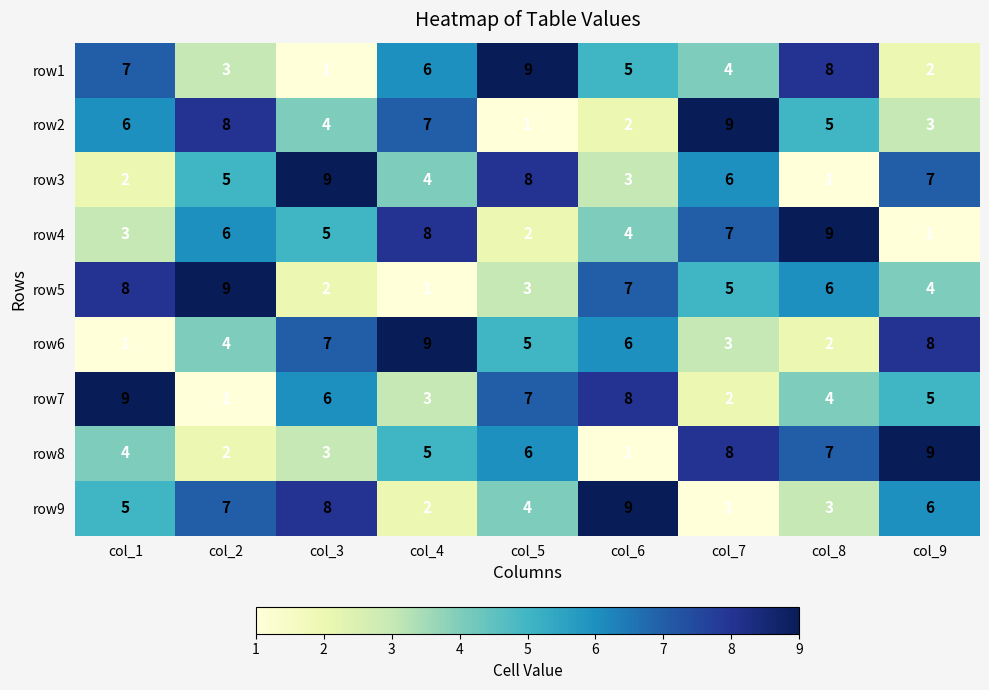

At which label is row3 closest to 5?

col_2